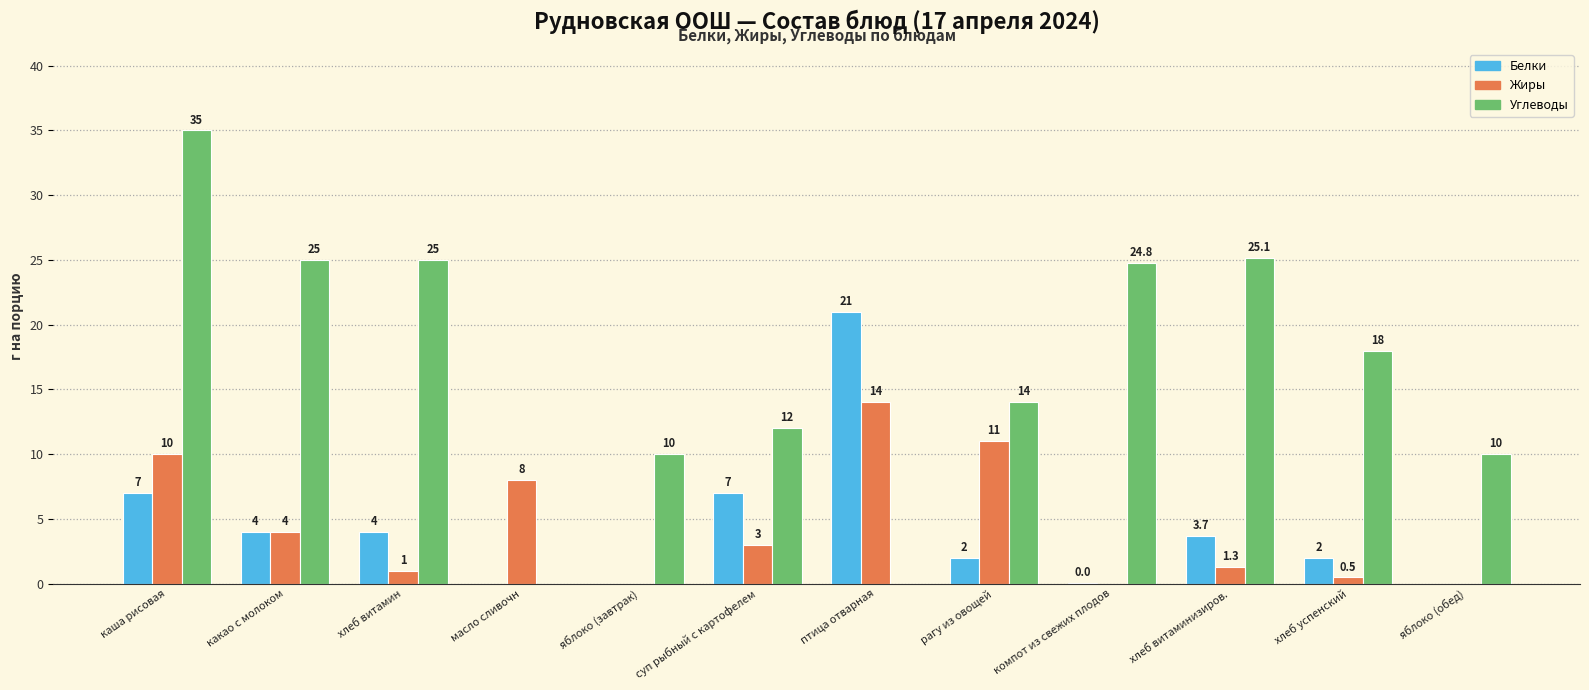

How many positive values does the Углеводы series have?

10